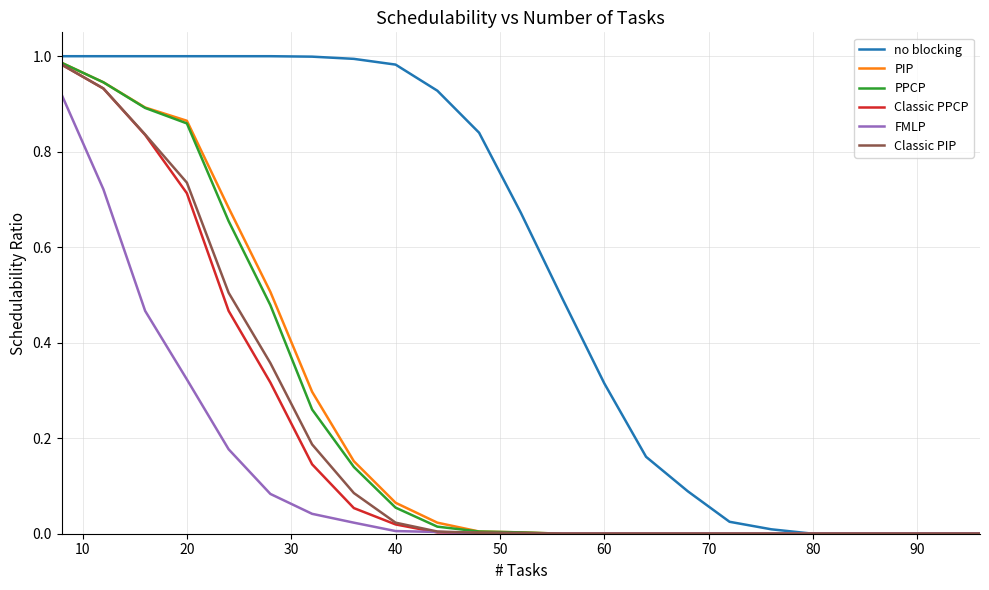

Which series has the largest total across all categories?

no blocking